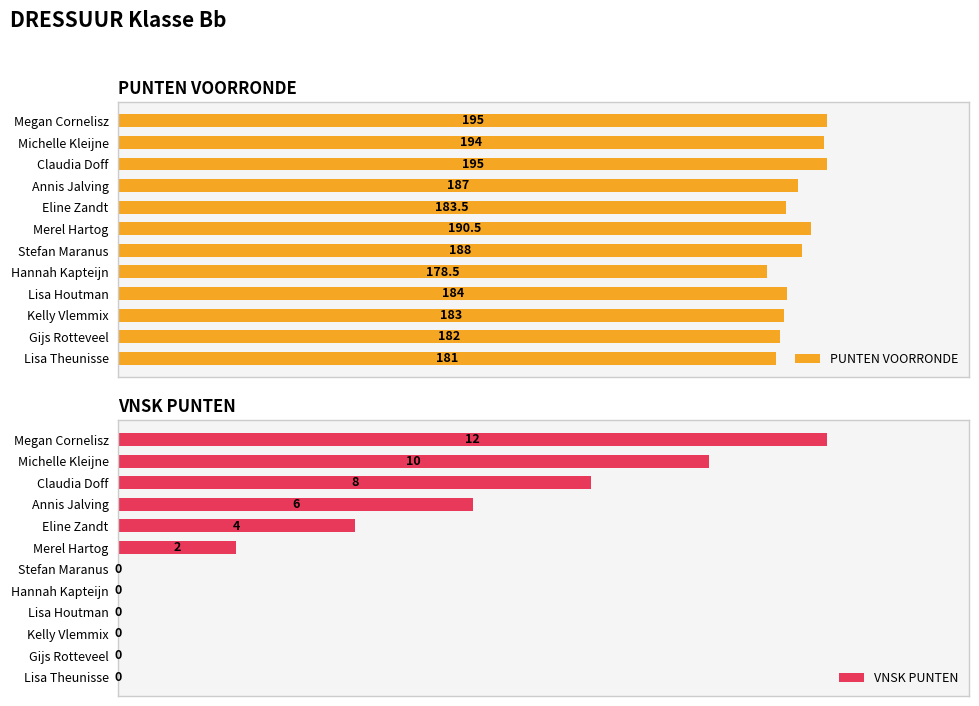

How many values in the PUNTEN VOORRONDE series are below 187?

6